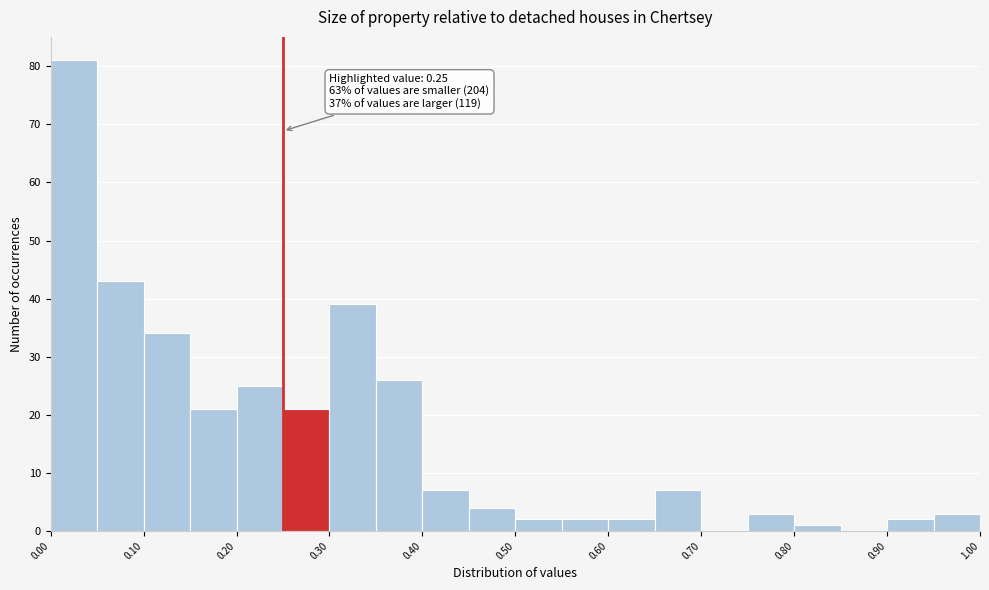

Which range on the x-axis has the tallest bar?

0.00 to 0.05